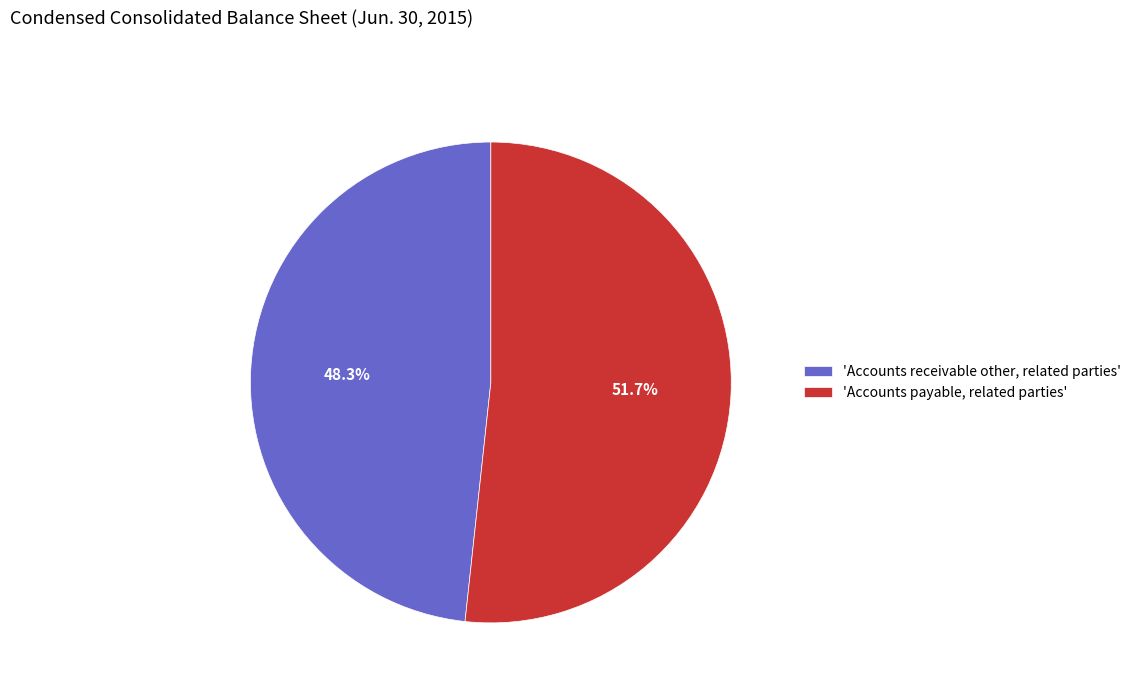

Count the number of slices in the pie.

2